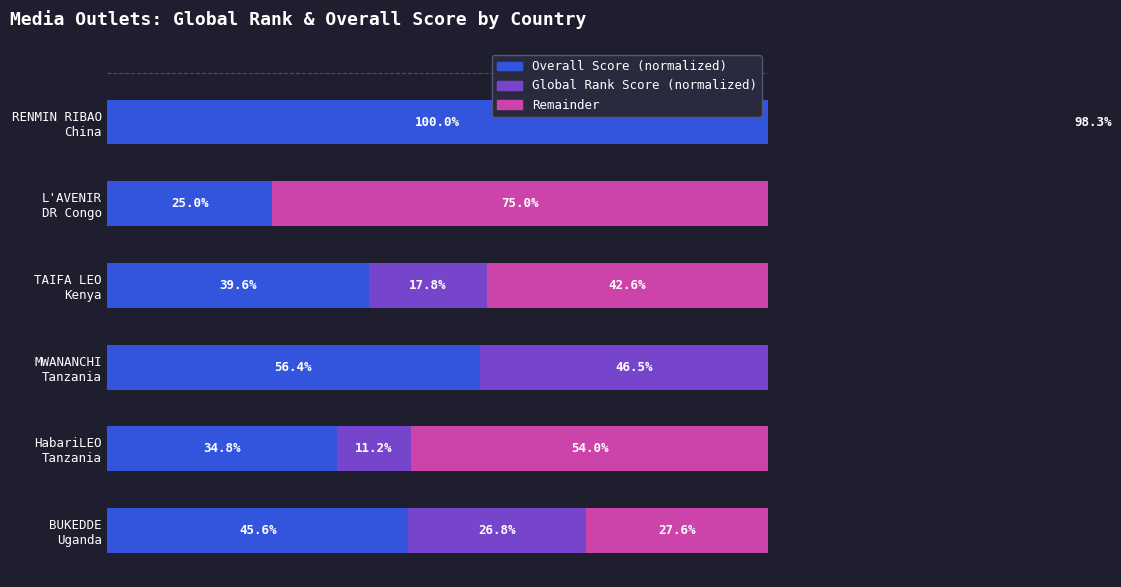

What are all the series names shown in the legend?

Overall Score (normalized), Global Rank Score (normalized), Remainder